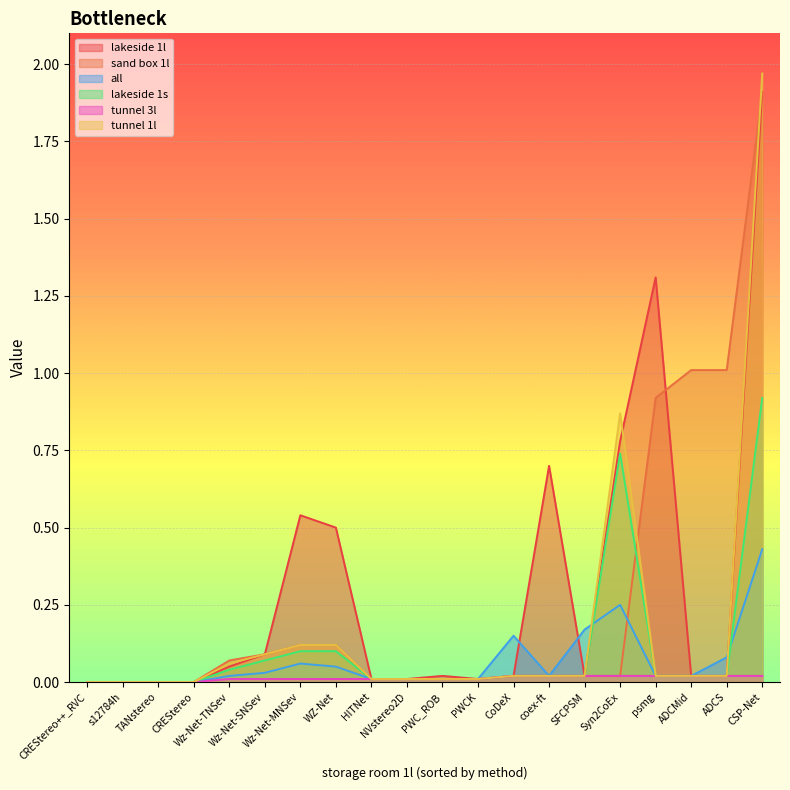

The sand box 1l series shows 0.0 at CREStereo. True or false?

True